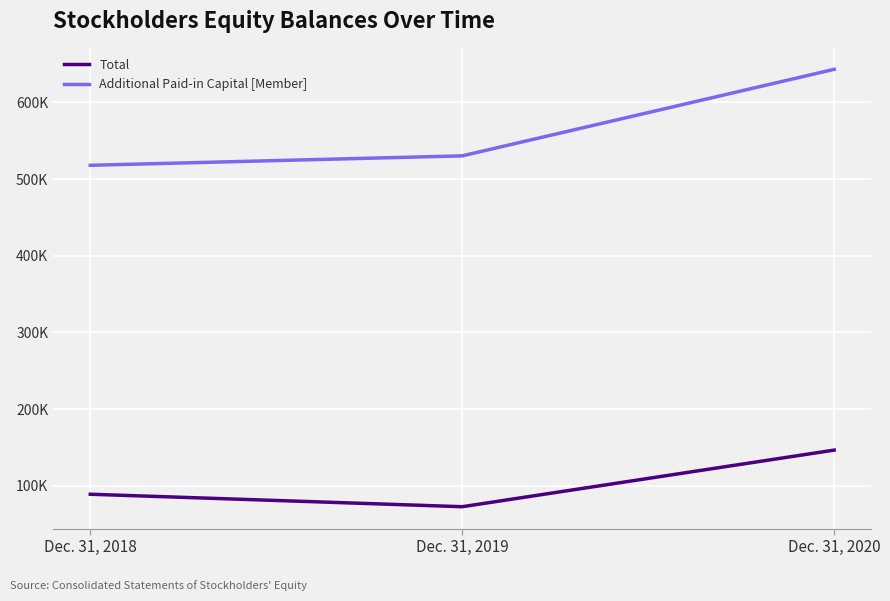

The Total series shows 120967 at Dec. 31, 2019. True or false?

False